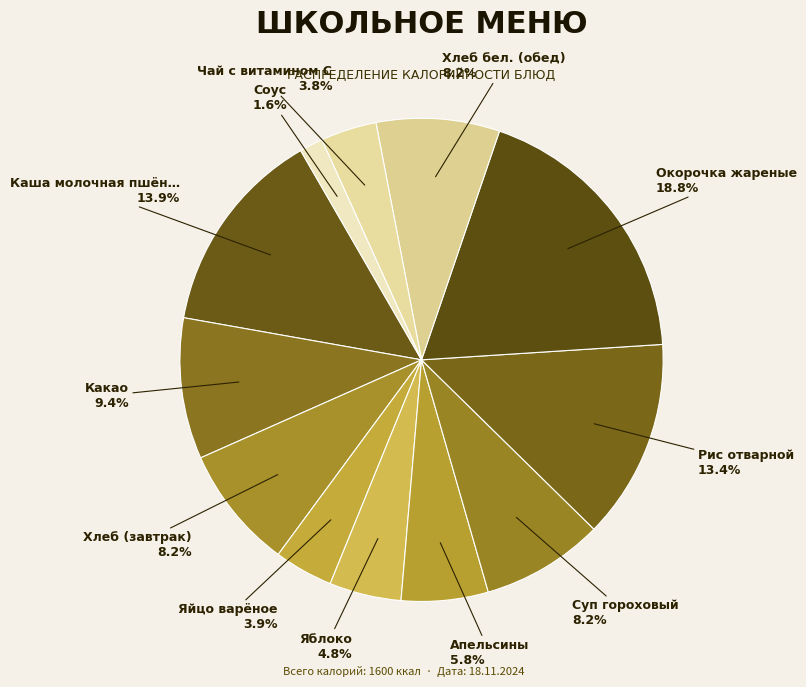

How many segments does this pie chart have?

12